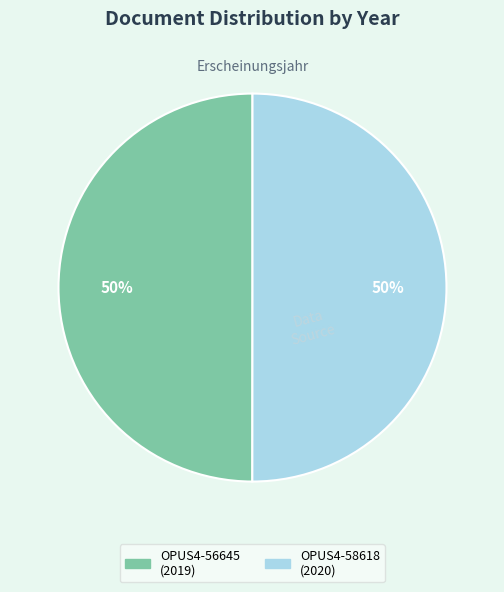

What is the ratio of the value at OPUS4-58618 to the value at OPUS4-56645?

1.0